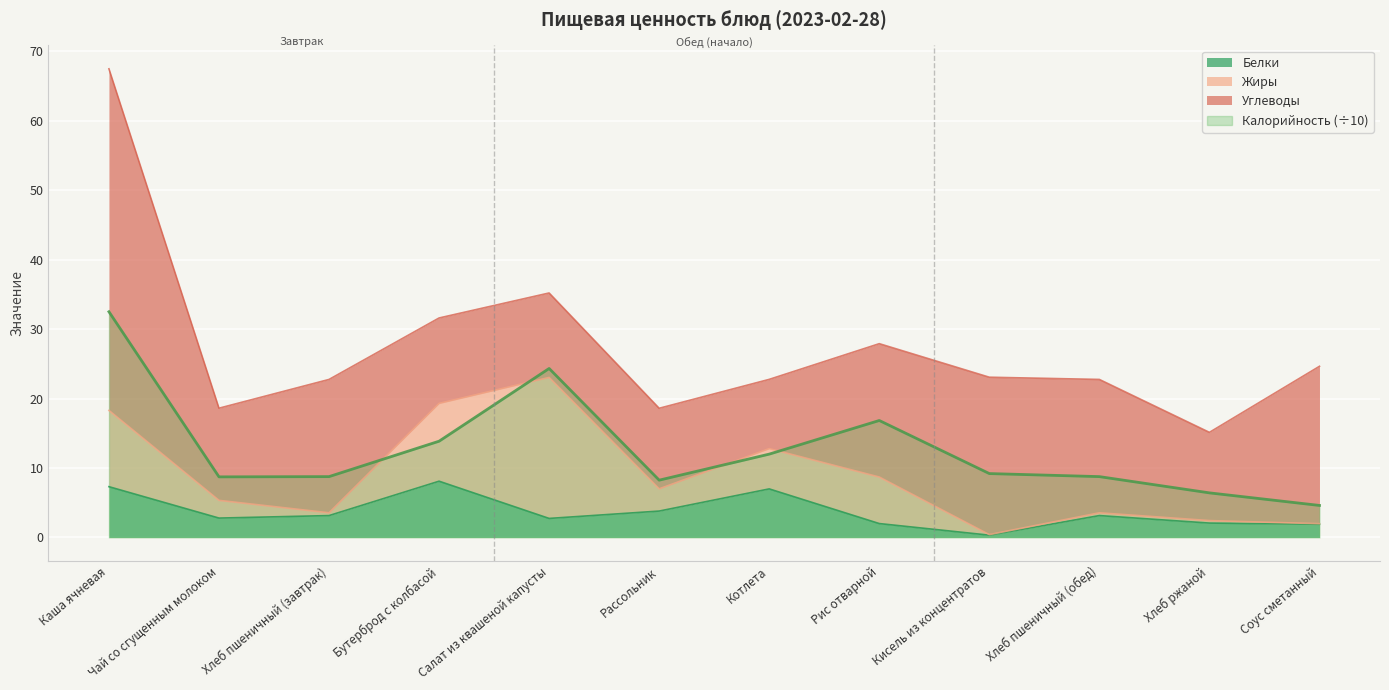

What is the highest value of the Калорийность (÷10) series?

32.5